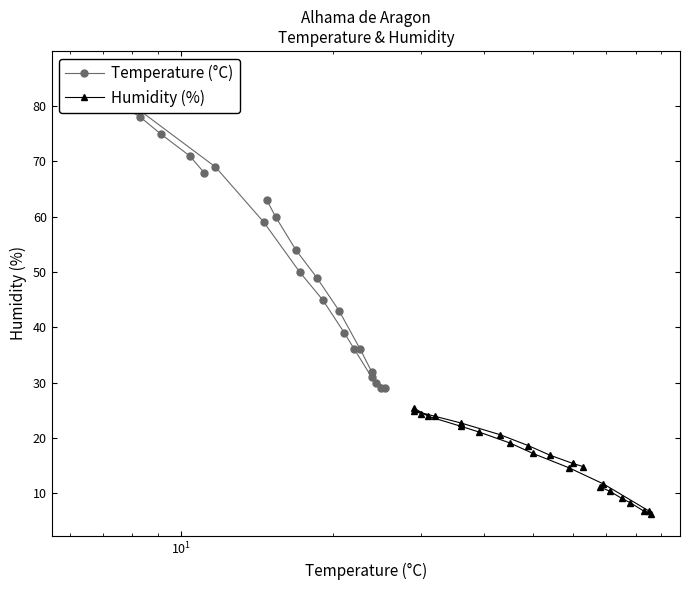

How many data points in Humidity (%) are above 17?

12